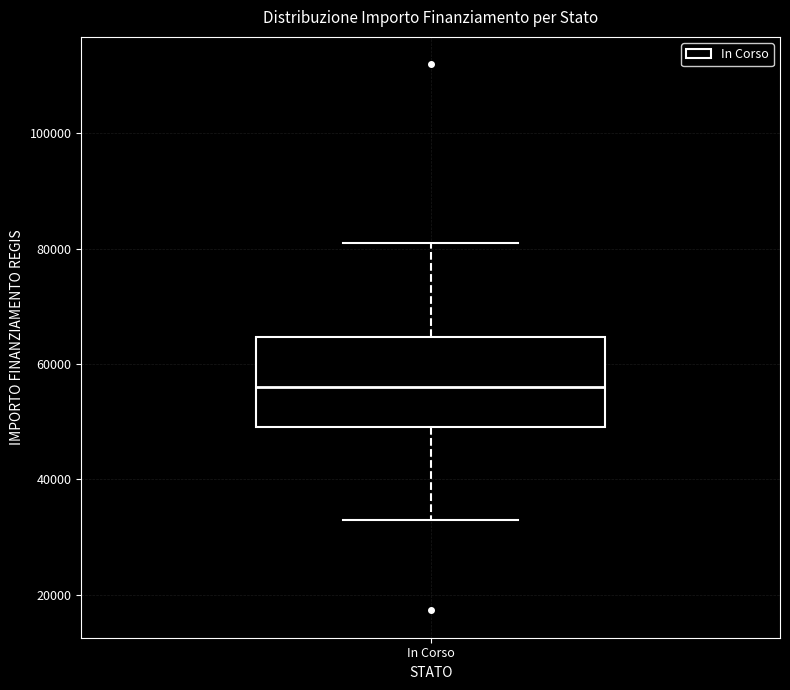

Read this box plot against the y-axis: the position of the median line, the range covered by the box, and the ends of both whiskers. The values are not printed on the chart, so give them approximately, as read against the axis.

median 56000, box 50000 to 64000, whiskers 32000 to 80000